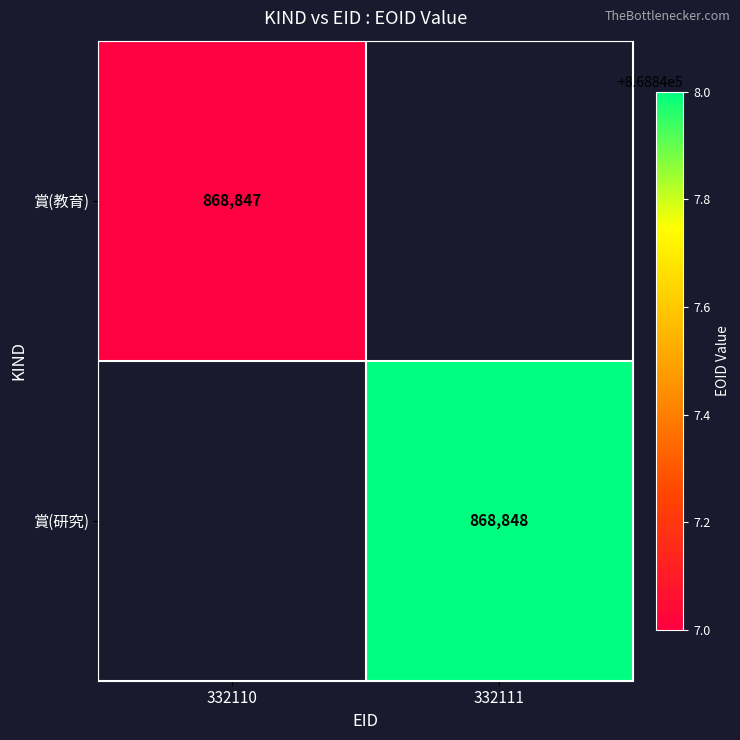

The 賞(教育) series shows 868847 at 332110. True or false?

True